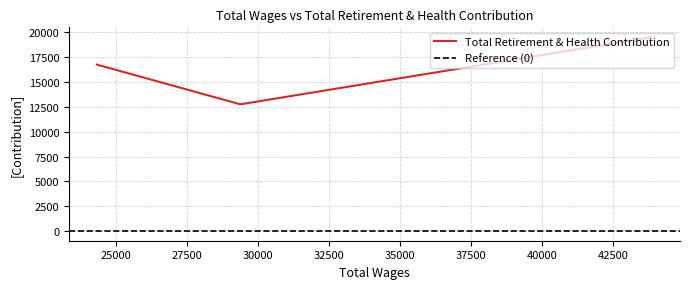

What position from the right is 29379.0?

2